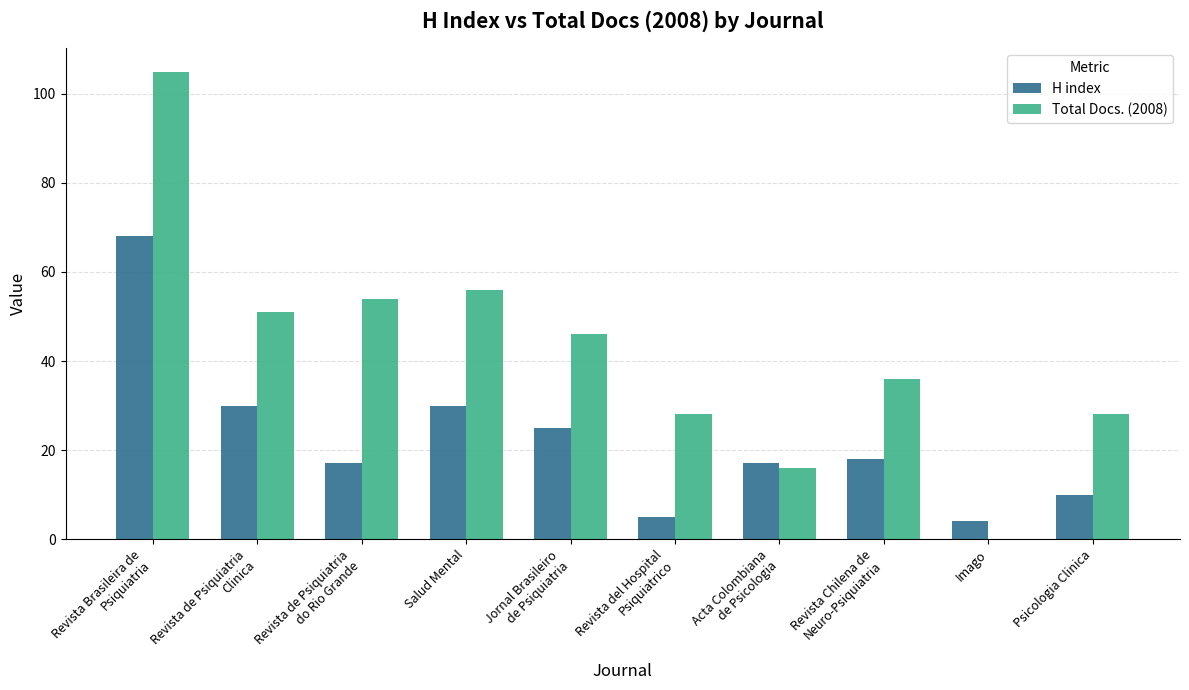

What is the maximum value shown in the chart?

105